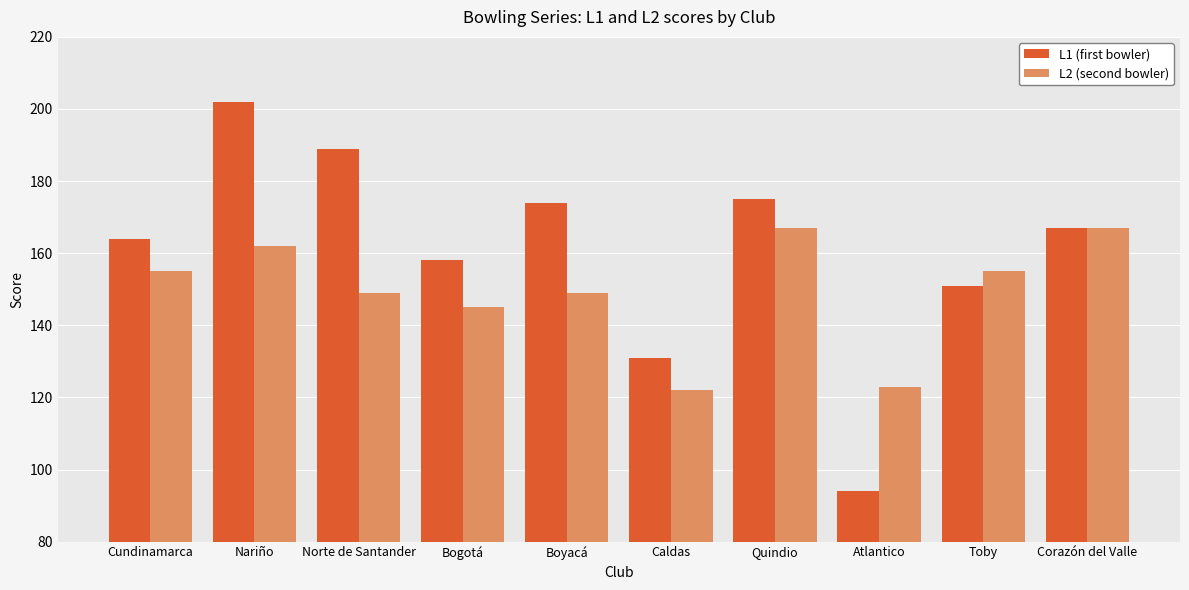

True or false: L2 (second bowler) has a value of 252 at Norte de Santander.

False